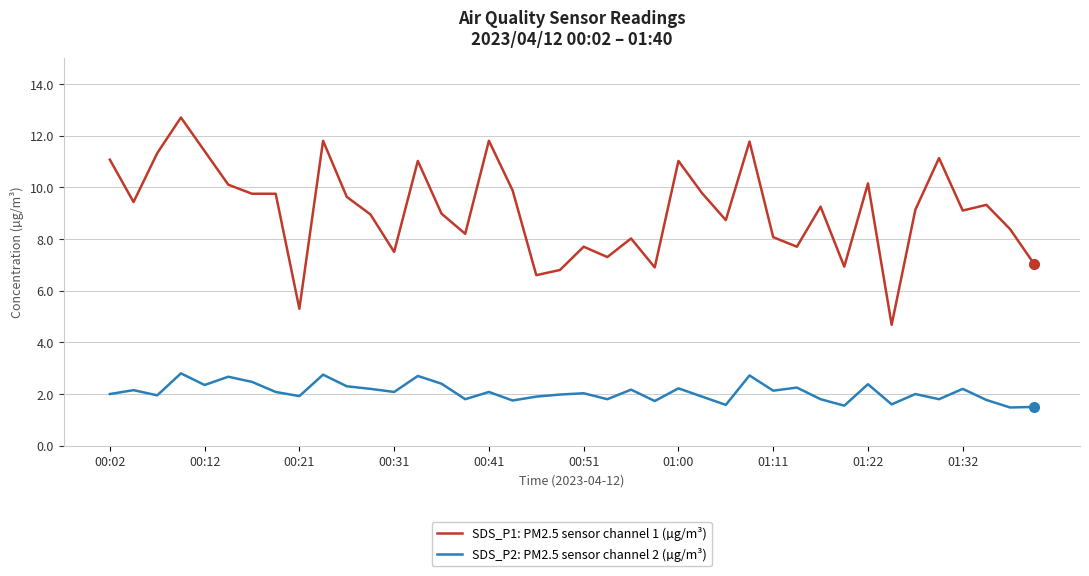

What is the greatest value displayed?

12.7